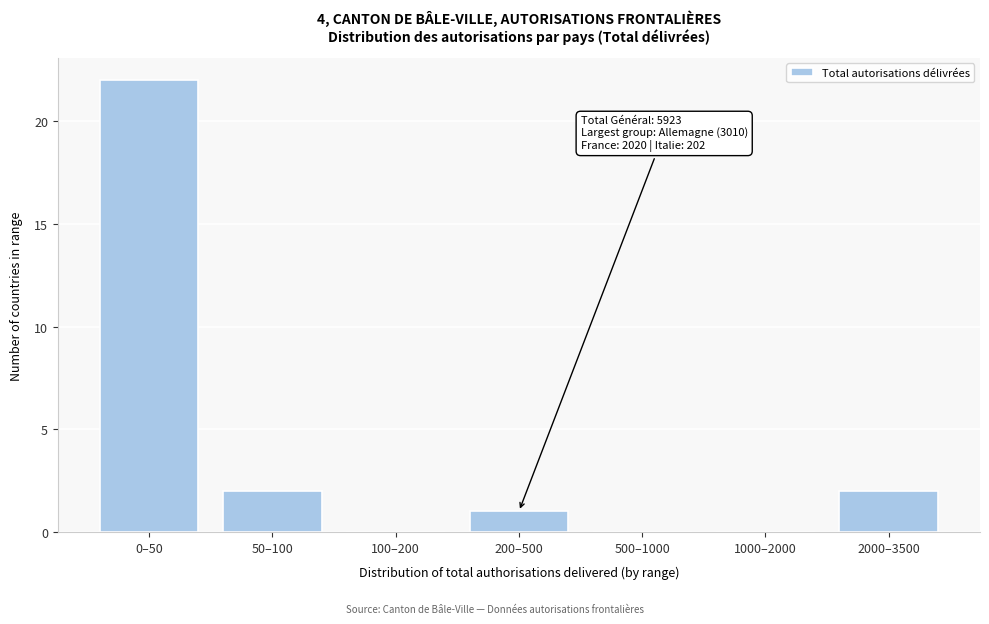

Reading left to right, transcribe all the data shown in this chart.

0–50=22	50–100=2	100–200=0	200–500=1	500–1000=0	1000–2000=0	2000–3500=2